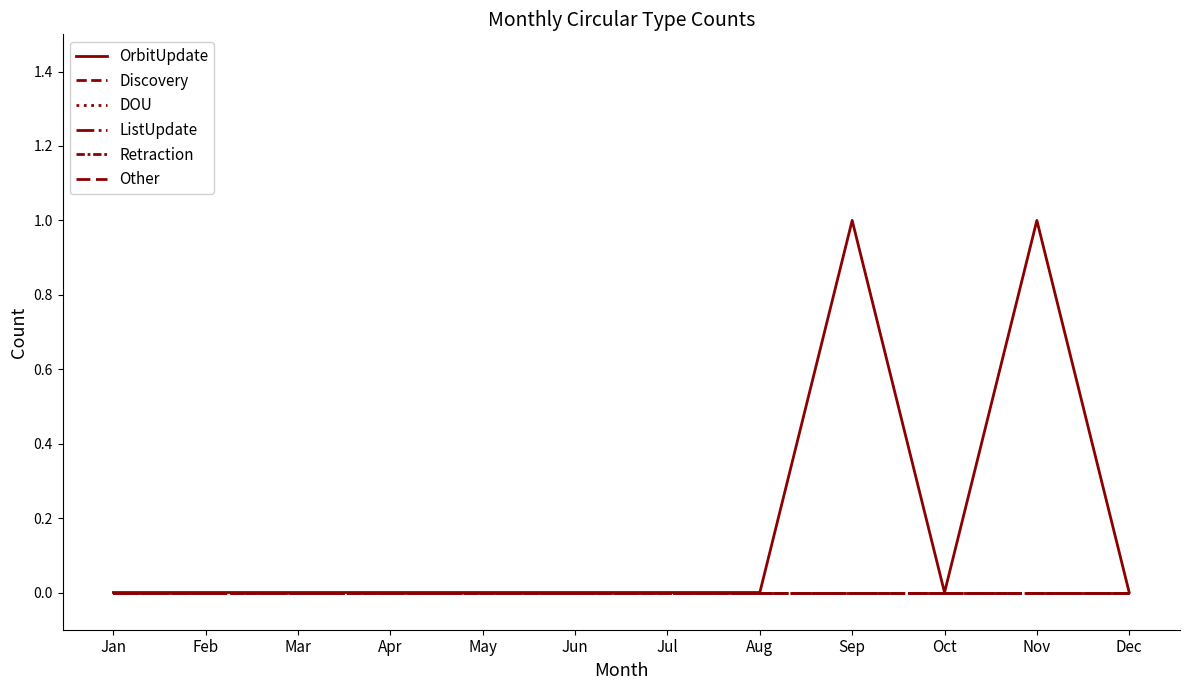

How many lines are shown in the chart?

6